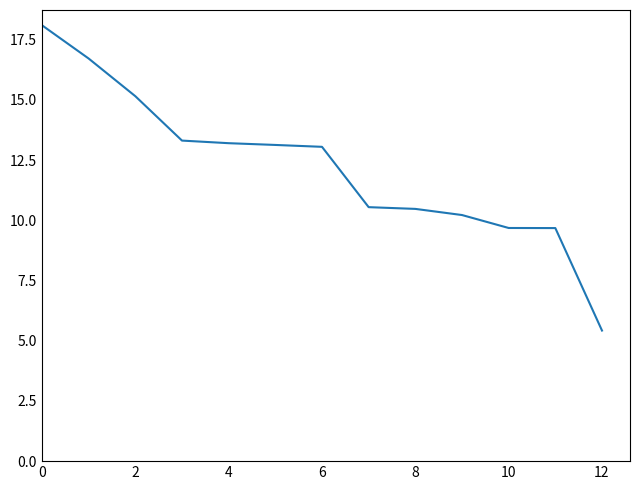

What is the smallest value displayed?

5.4